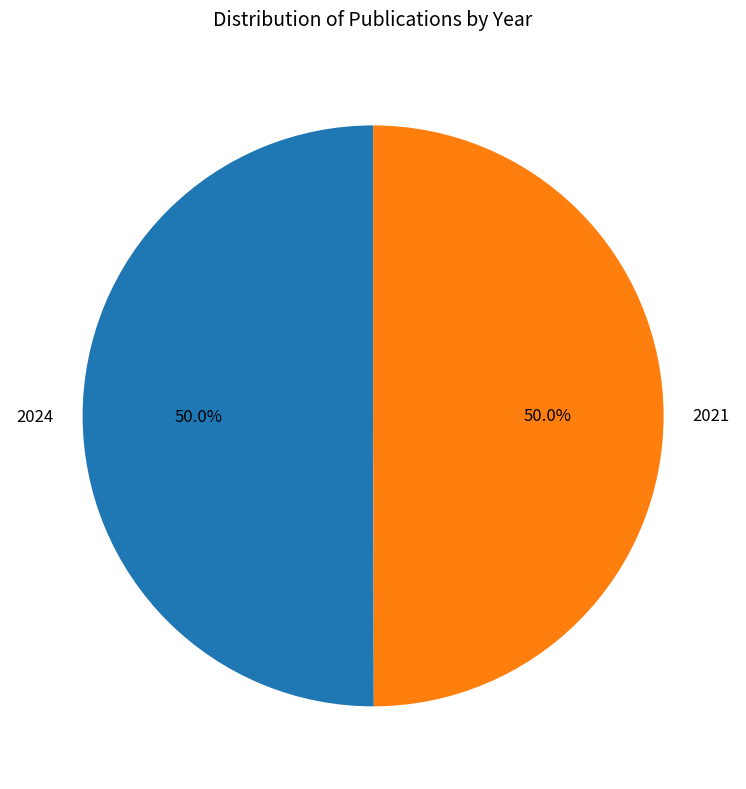

How many slices are in this pie chart?

2